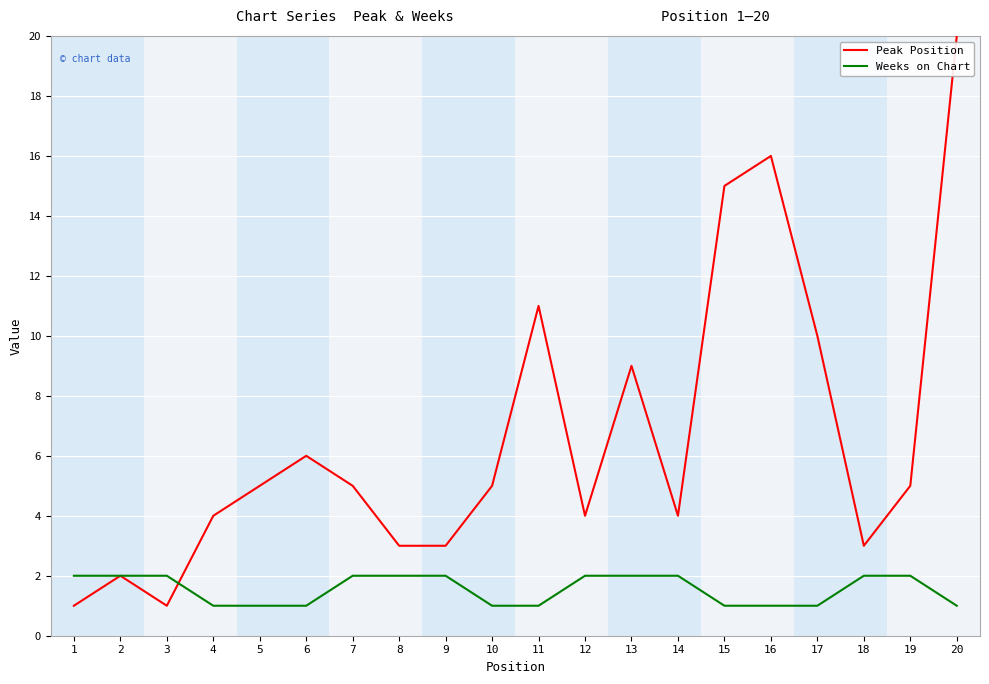

What is the approximate value of Peak Position at 19?

5